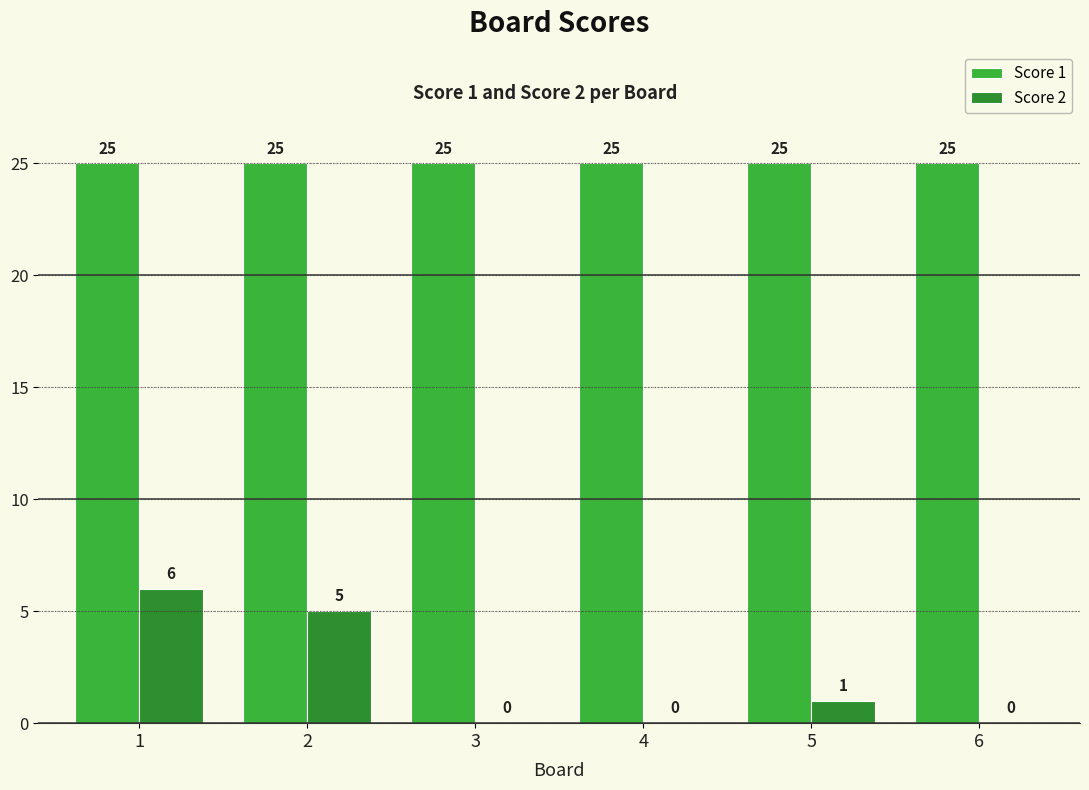

What is the total value across all series at 3?

25